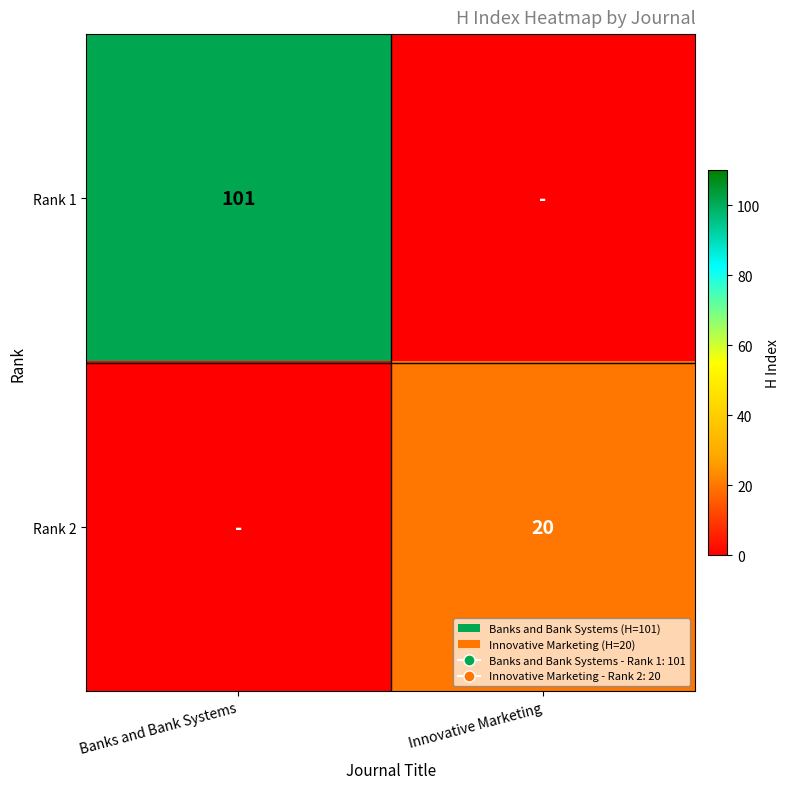

True or false: Rank 1 has a value of 37 at Banks and Bank Systems.

False